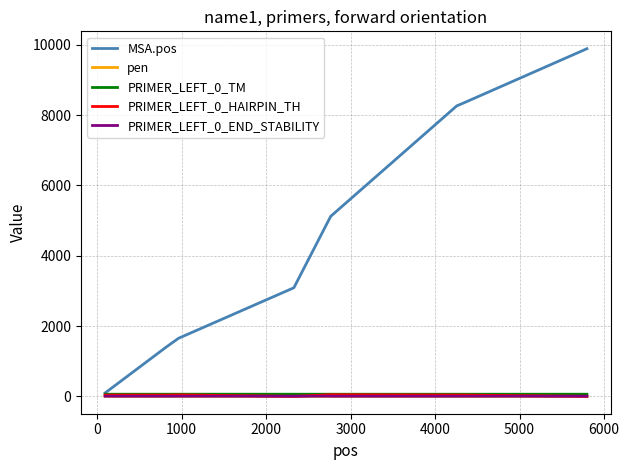

Which series has the largest range (max minus min)?

MSA.pos